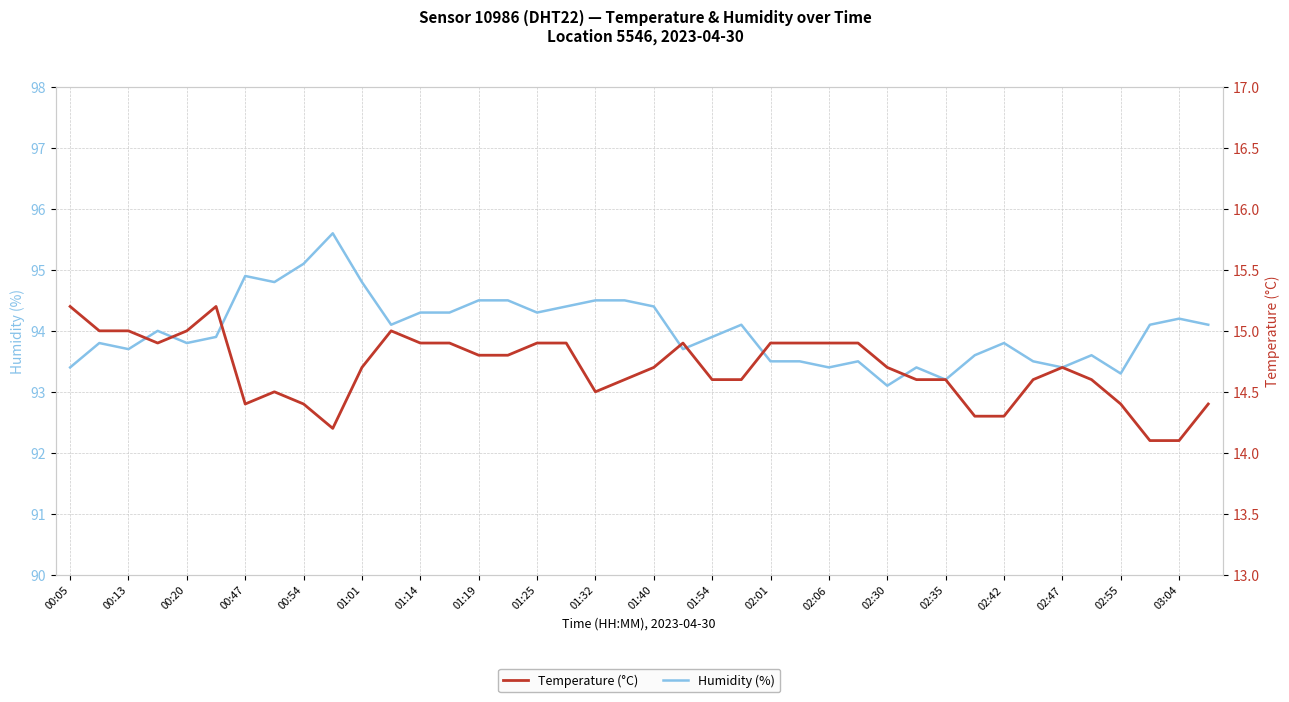

List the series in order of their peak value, lowest first.

Temperature (°C), Humidity (%)